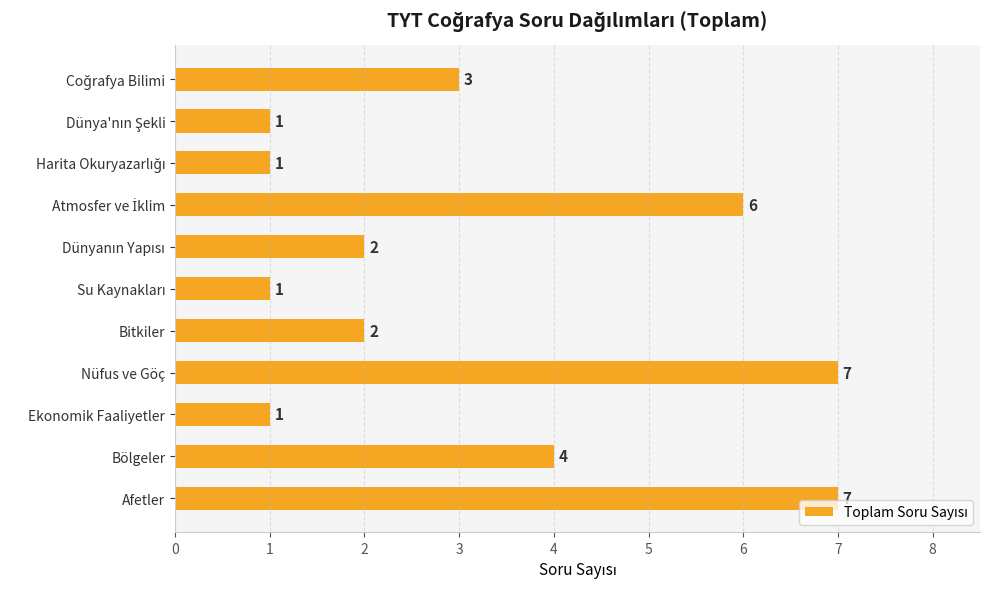

True or false: the data shows 12 at Afetler.

False